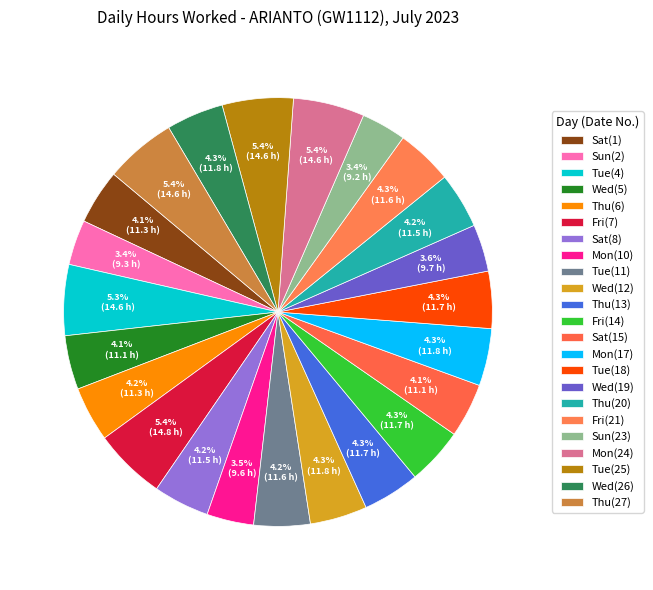

Is there a majority slice in this chart?

No